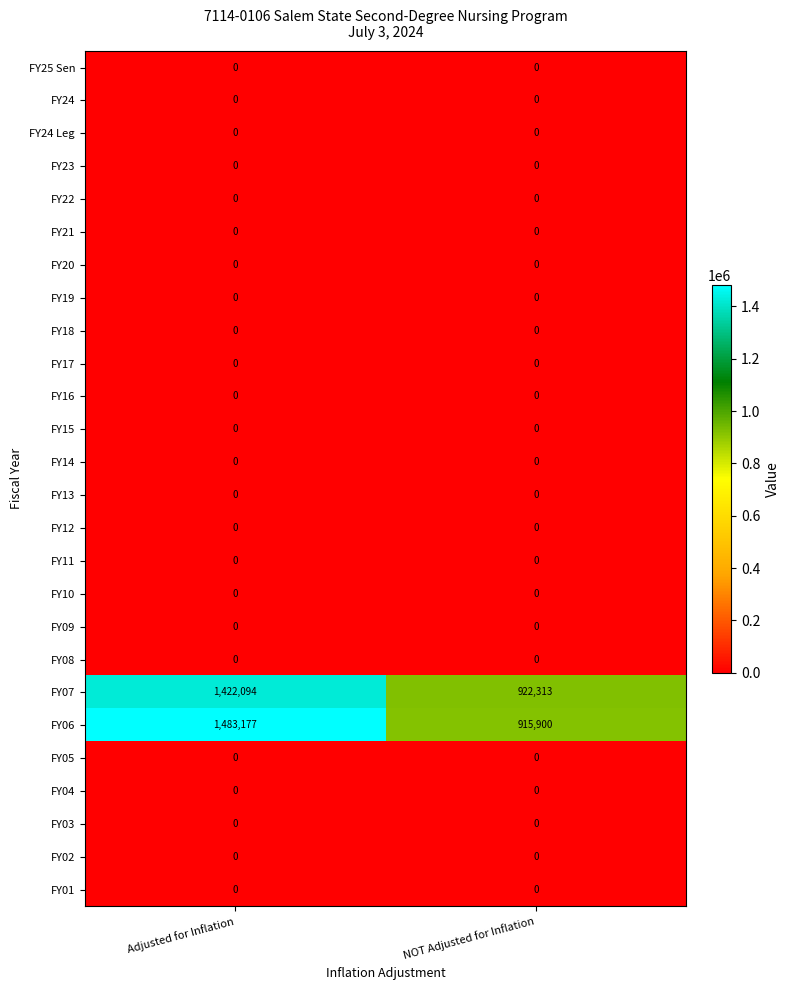

Read the FY06 value at NOT Adjusted for Inflation, to the nearest 10.

915900